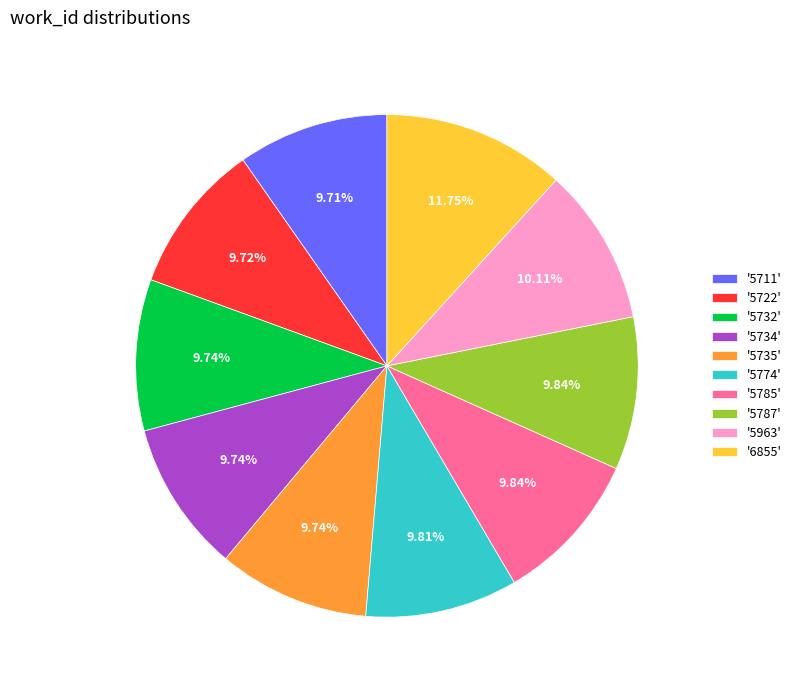

Is the sum of '5774' and '5734' greater than half?

No